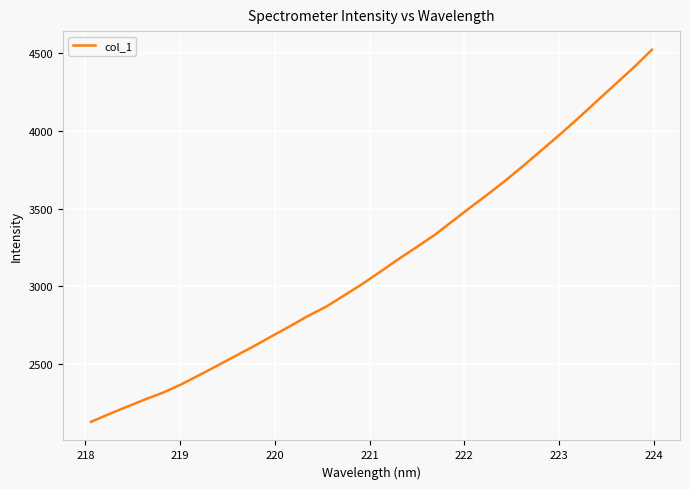

What is the difference between the maximum and minimum values?

2390.5